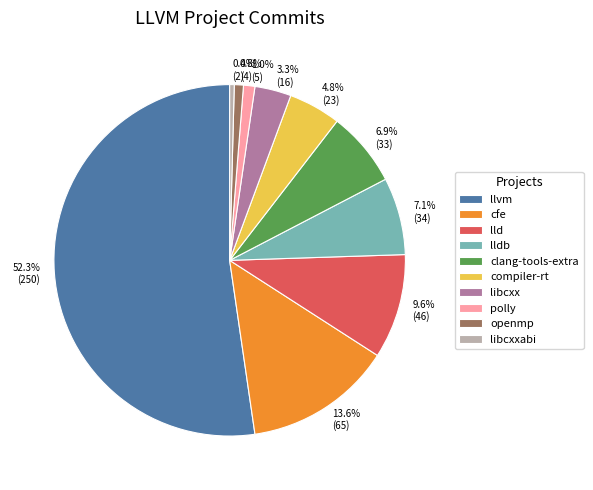

Does any single category account for the majority?

Yes